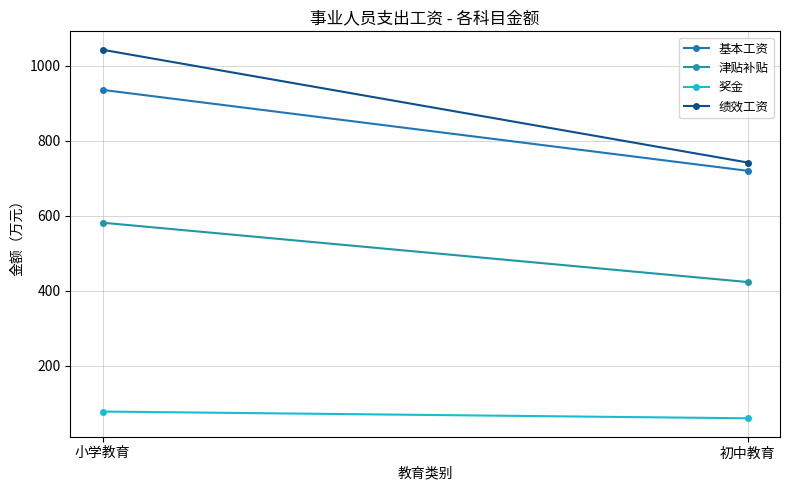

Where does the 绩效工资 series first go above 1042?

小学教育